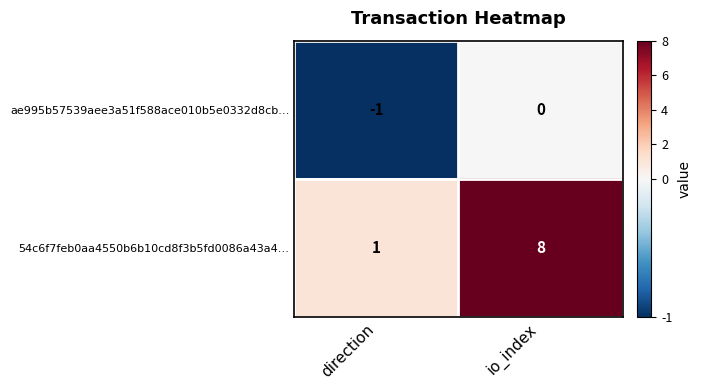

Reading left to right, what are all the values shown in this chart?

ae995b57539aee3a51f588ace010b5e0332d8cb…: direction=-1	io_index=0
54c6f7feb0aa4550b6b10cd8f3b5fd0086a43a4…: direction=1	io_index=8